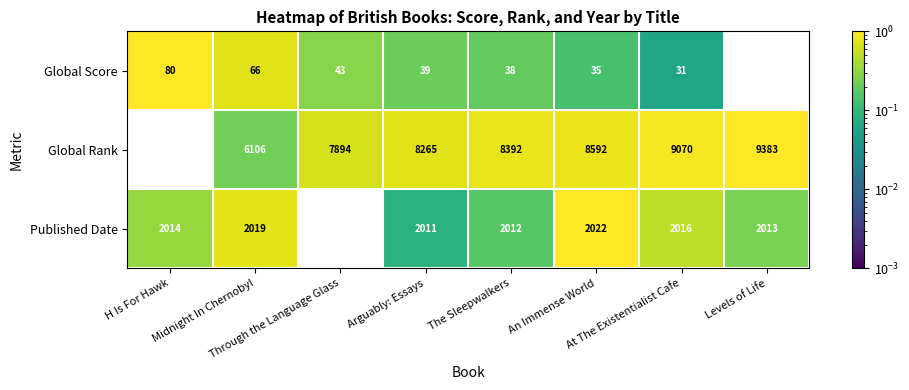

What is the sum of all Global Score values?

360